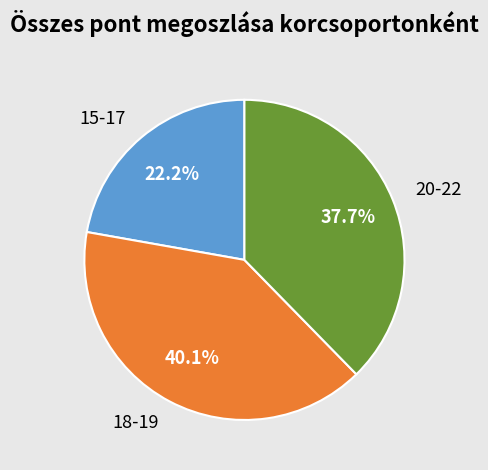

Is there a majority slice in this chart?

No